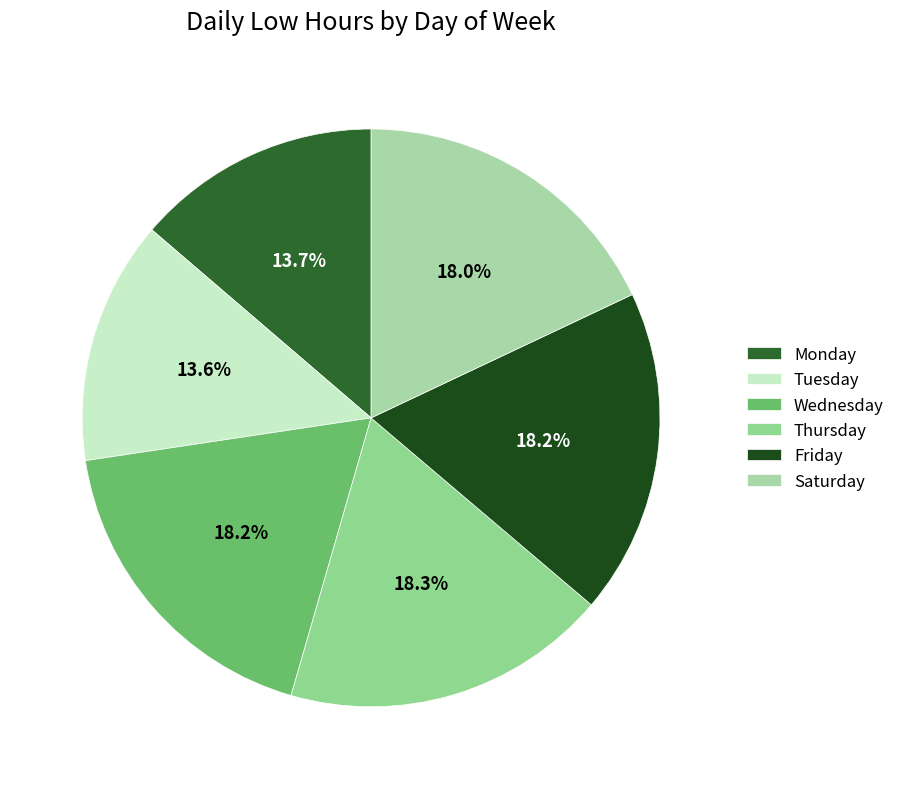

Count the number of slices in the pie.

6